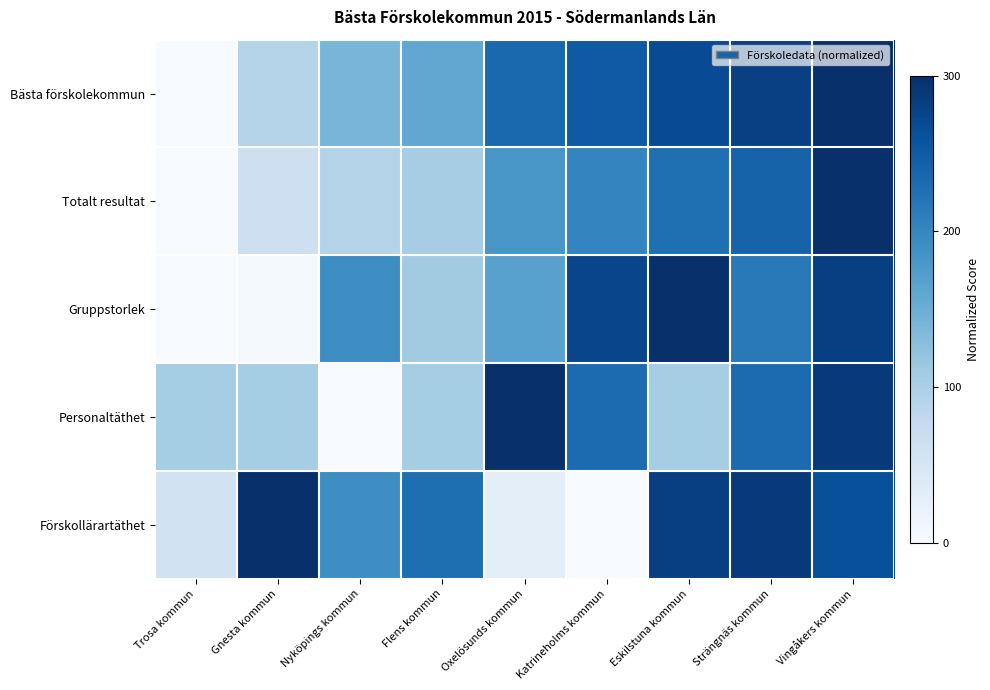

Which has a higher value, Eskilstuna kommun or Vingåkers kommun?

Vingåkers kommun